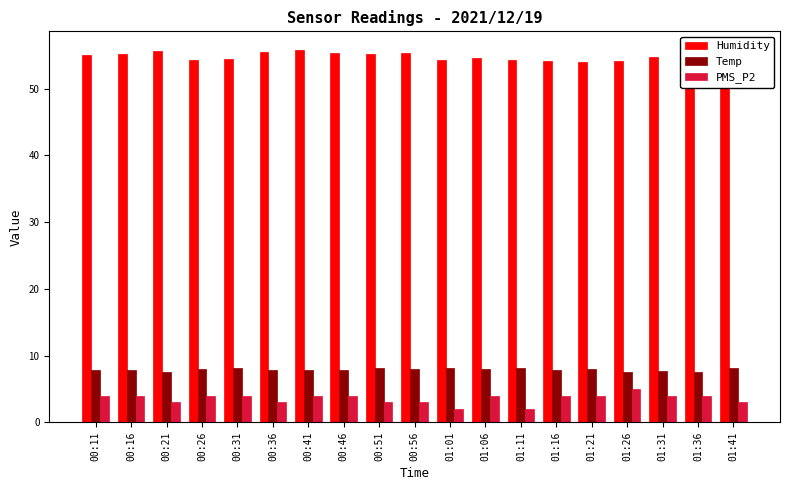

Reading left to right, transcribe all the data shown in this chart.

Humidity: 00:11=55.0	00:16=55.2	00:21=55.6	00:26=54.4	00:31=54.4	00:36=55.5	00:41=55.8	00:46=55.4	00:51=55.2	00:56=55.4	01:01=54.3	01:06=54.6	01:11=54.3	01:16=54.2	01:21=54.0	01:26=54.1	01:31=54.8	01:36=55.3	01:41=53.6
Temp: 00:11=7.9	00:16=7.8	00:21=7.6	00:26=8.0	00:31=8.1	00:36=7.8	00:41=7.8	00:46=7.8	00:51=8.1	00:56=8.0	01:01=8.1	01:06=8.0	01:11=8.1	01:16=7.9	01:21=8.0	01:26=7.6	01:31=7.7	01:36=7.6	01:41=8.2
PMS_P2: 00:11=4.0	00:16=4.0	00:21=3.0	00:26=4.0	00:31=4.0	00:36=3.0	00:41=4.0	00:46=4.0	00:51=3.0	00:56=3.0	01:01=2.0	01:06=4.0	01:11=2.0	01:16=4.0	01:21=4.0	01:26=5.0	01:31=4.0	01:36=4.0	01:41=3.0